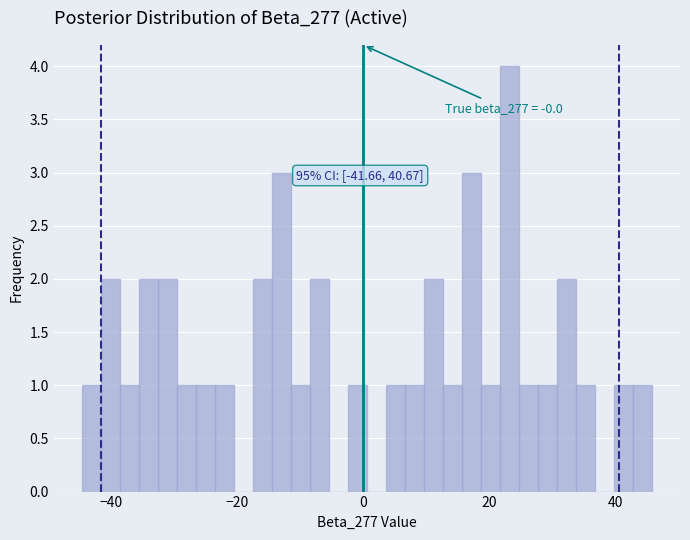

Read against the x-axis, roughly where is the centre of the tallest bar?

24